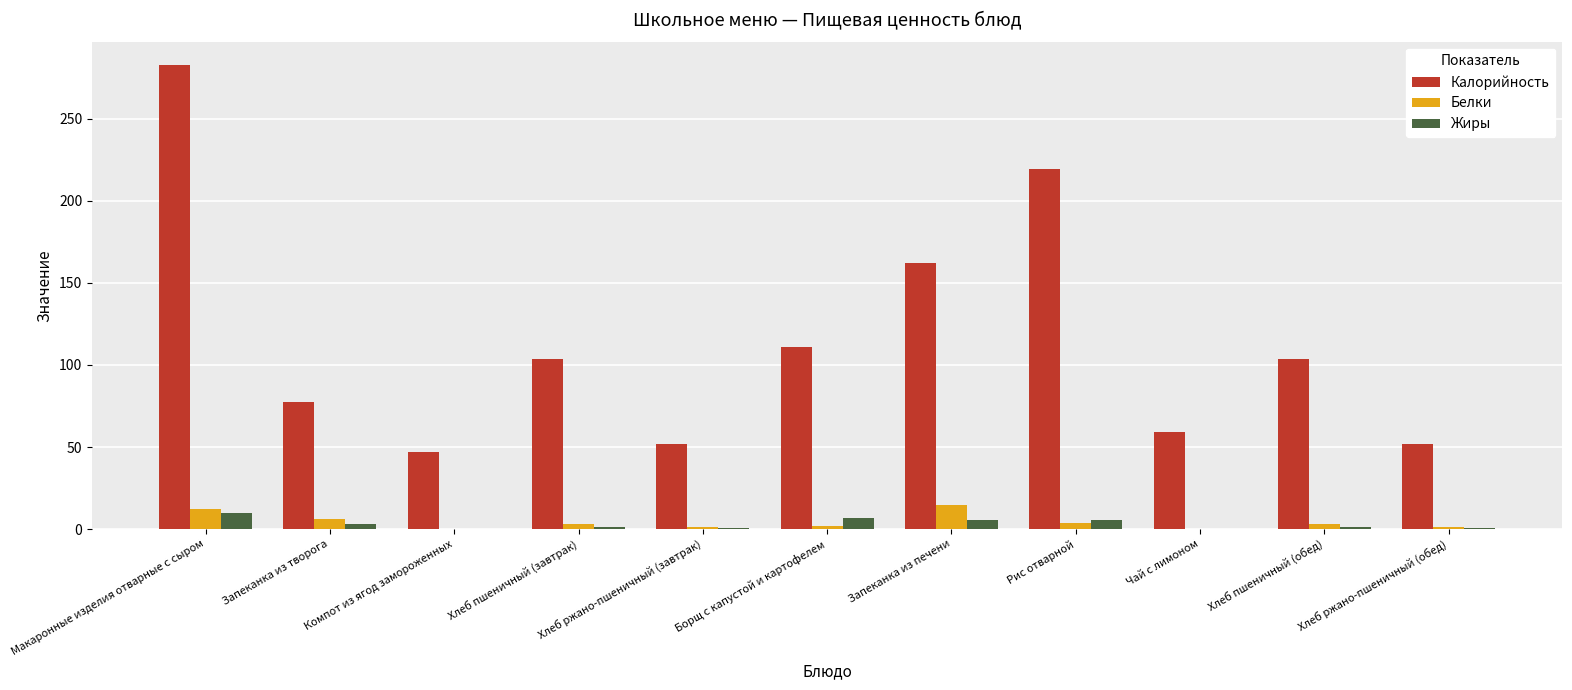

Which series has the largest total across all categories?

Калорийность